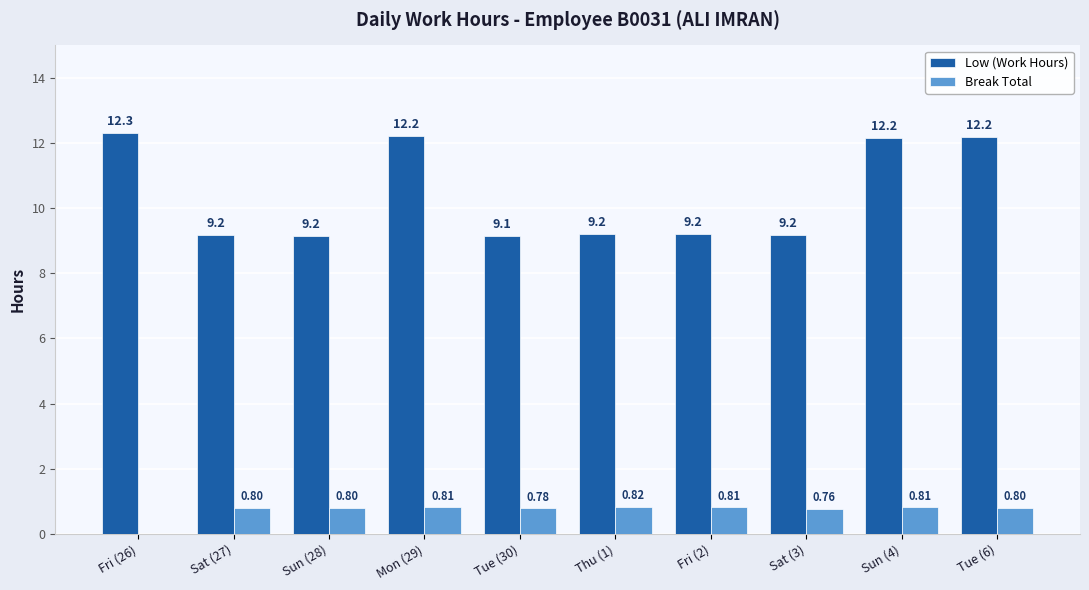

Is it true that Low (Work Hours) equals 9.2 at Sun (28)?

True